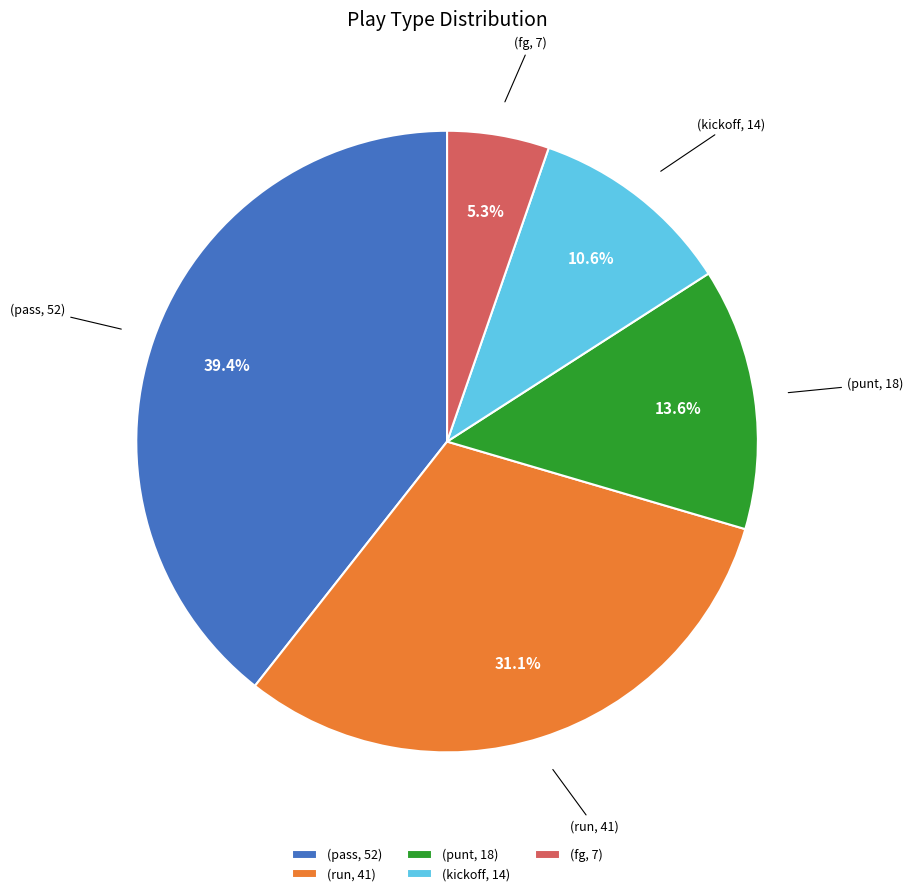

Is there a majority slice in this chart?

No